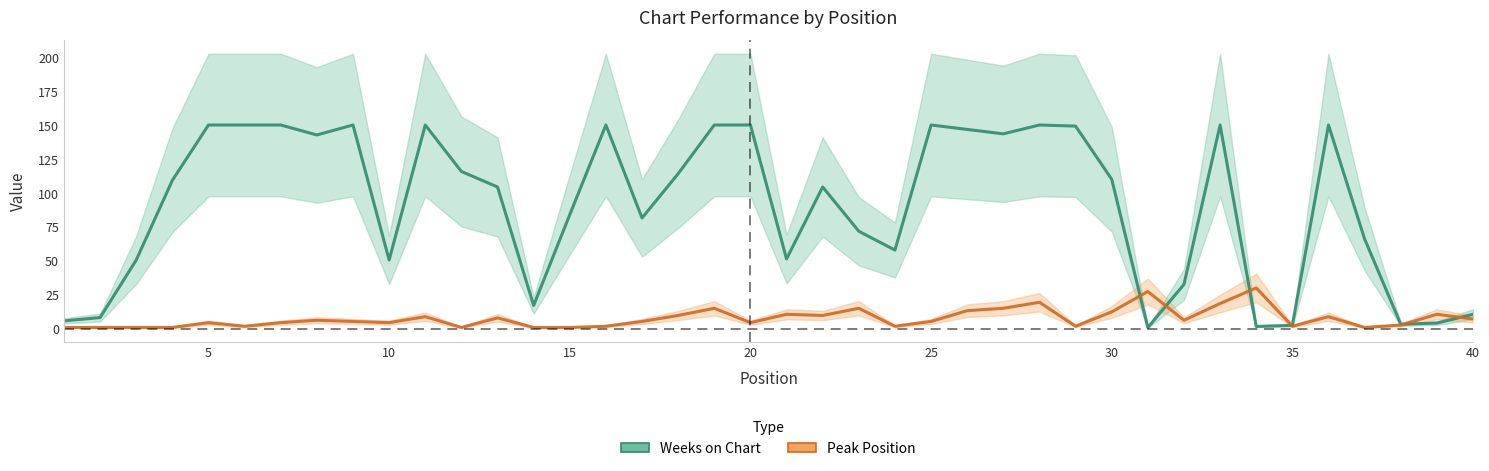

What is the maximum value for Peak Position?

30.0